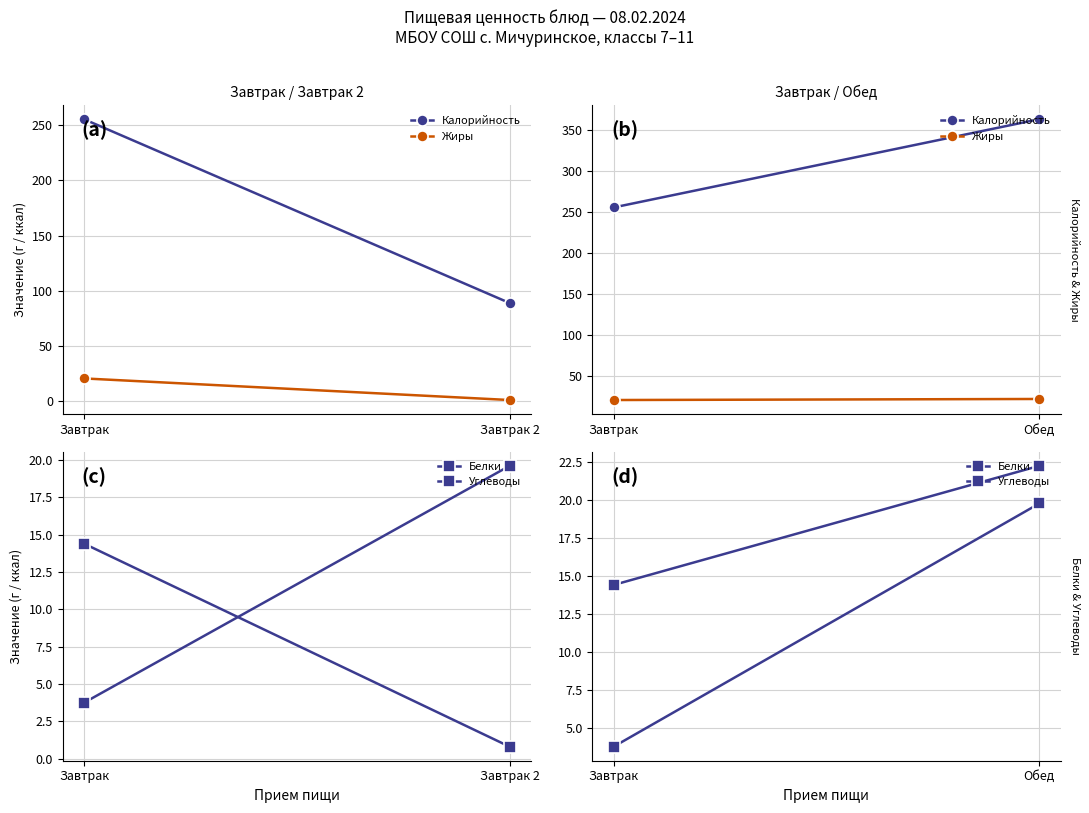

Which series has the largest total across all categories?

Калорийность